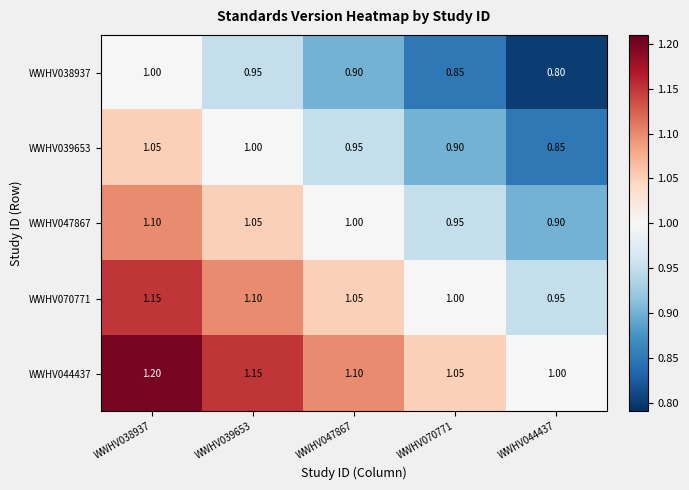

Is the value of WWHV047867 at WWHV047867 greater than the value of WWHV039653 at WWHV038937?

No